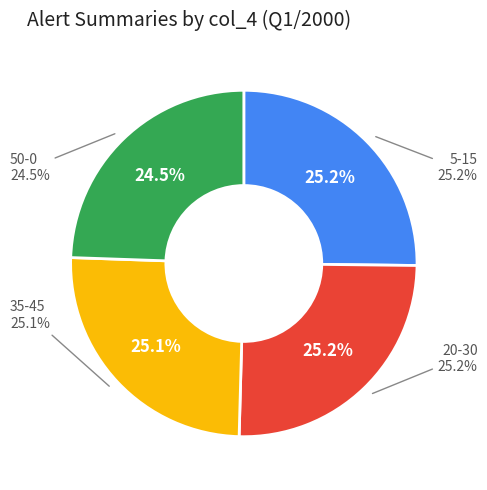

Between 35 and 10, which is larger?

35